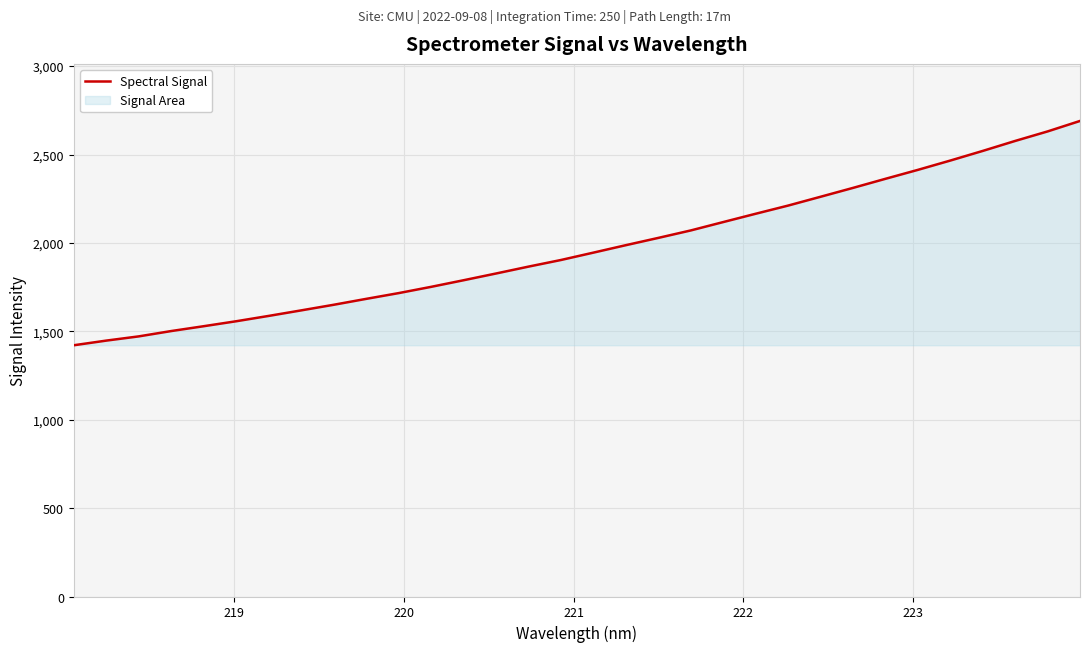

What is the maximum value shown in the chart?

2689.8